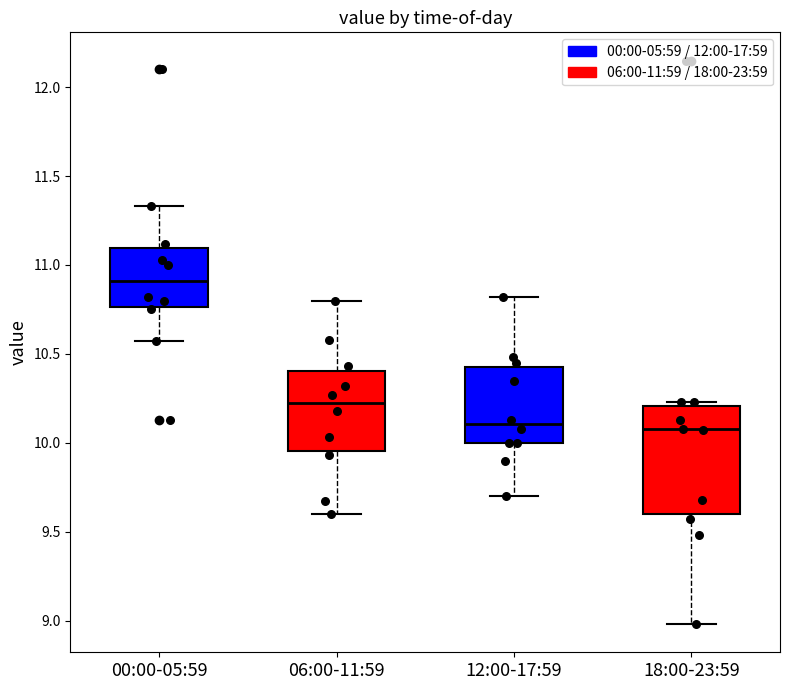

Reading left to right, read every box against the y-axis: the position of its median line, the range the box covers, and the ends of its whiskers. The values are not printed on the chart, so give them approximately, as read against the axis.

00:00-05:59: median 10.90, box 10.75 to 11.10, whiskers 10.55 to 11.35
06:00-11:59: median 10.25, box 9.95 to 10.40, whiskers 9.60 to 10.80
12:00-17:59: median 10.10, box 10.00 to 10.45, whiskers 9.70 to 10.80
18:00-23:59: median 10.10, box 9.60 to 10.20, whiskers 9.00 to 10.25